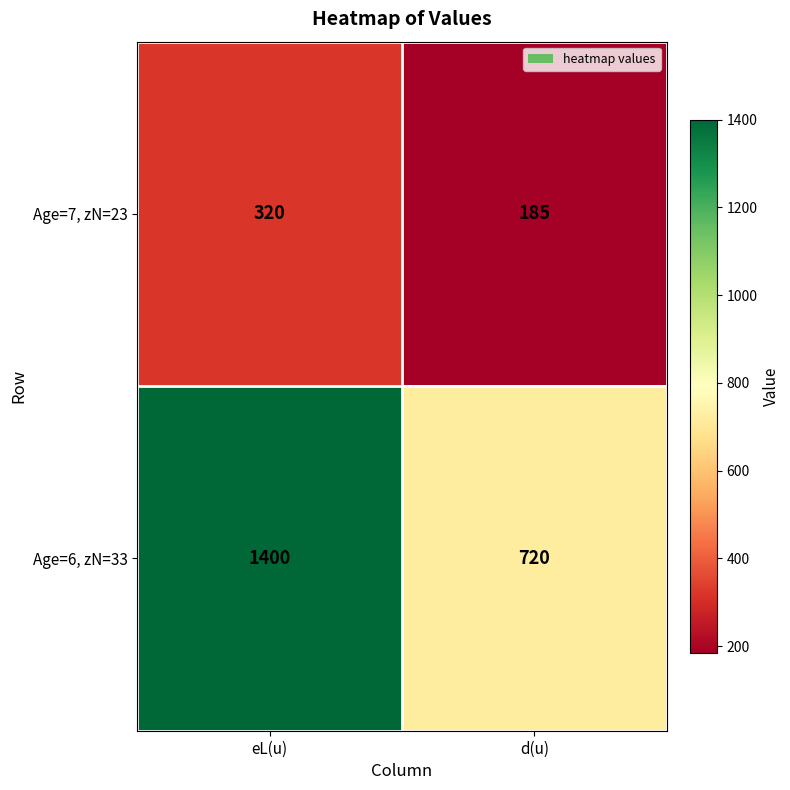

Rank the series at eL(u) from highest to lowest value.

Age=6, zN=33, Age=7, zN=23